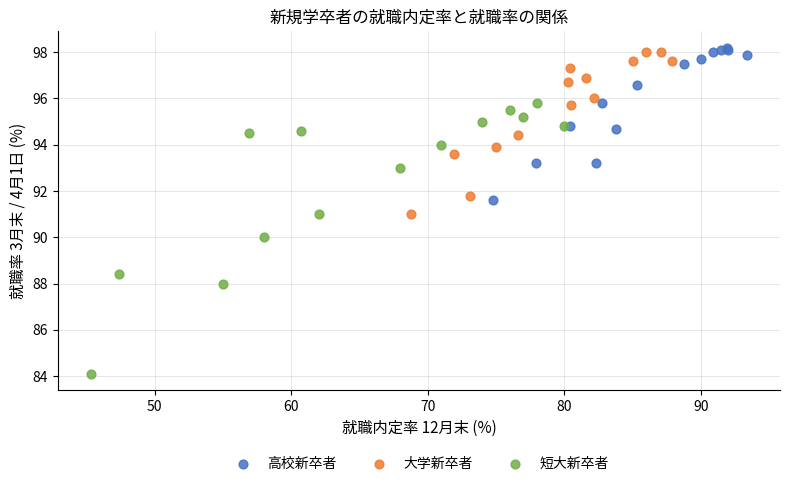

Which series contains the lowest Y value?

短大新卒者